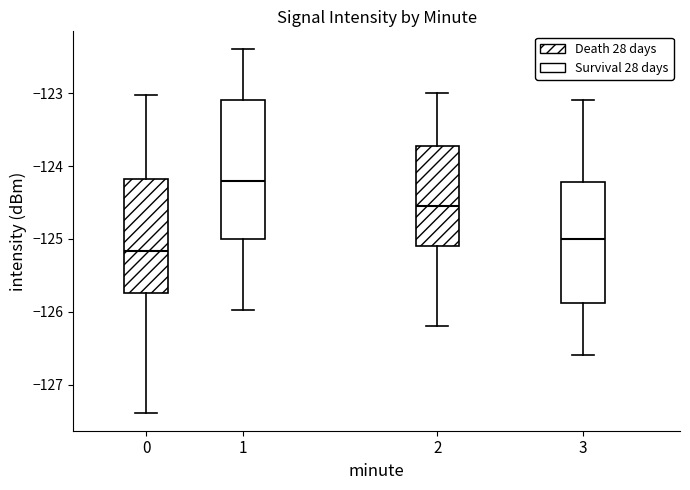

Reading left to right, read every box against the y-axis: the position of its median line, the range the box covers, and the ends of its whiskers. The values are not printed on the chart, so give them approximately, as read against the axis.

0: median -125.2, box -125.7 to -124.2, whiskers -127.4 to -123.0
1: median -124.2, box -125.0 to -123.1, whiskers -126.0 to -122.4
2: median -124.5, box -125.1 to -123.7, whiskers -126.2 to -123.0
3: median -125.0, box -125.9 to -124.2, whiskers -126.6 to -123.1